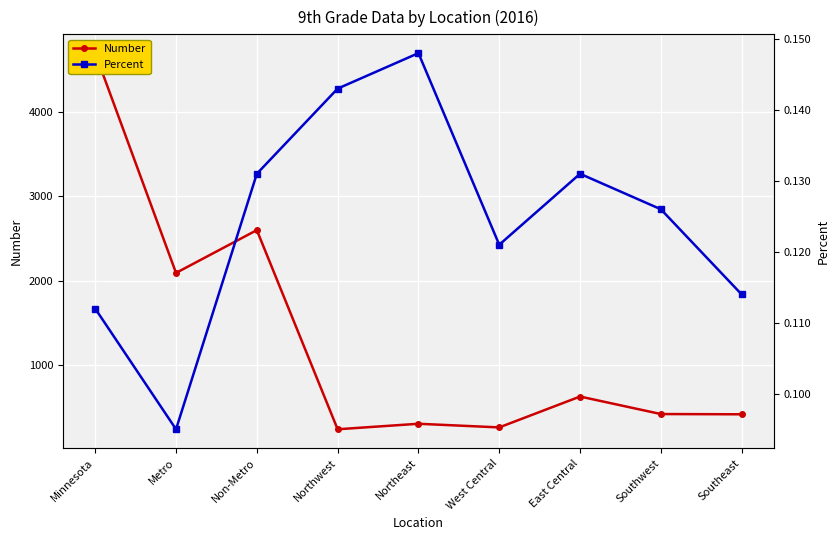

True or false: Percent and Number intersect in this chart.

False